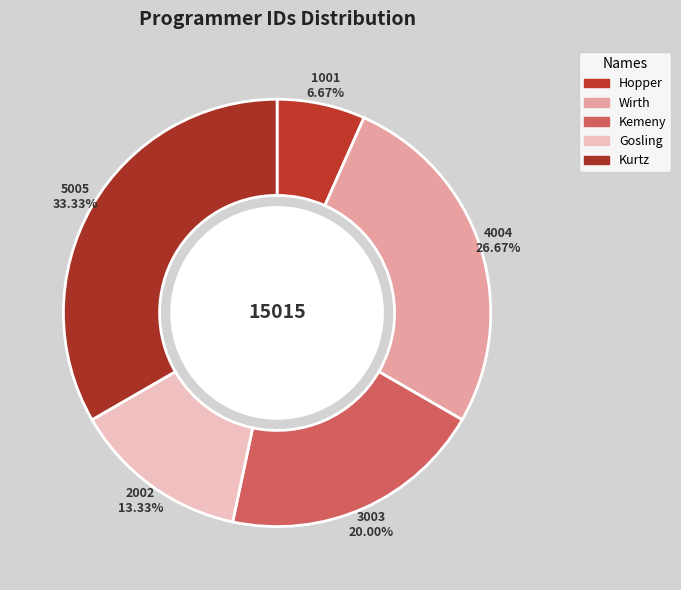

What is the largest slice in the pie chart?

Kurtz